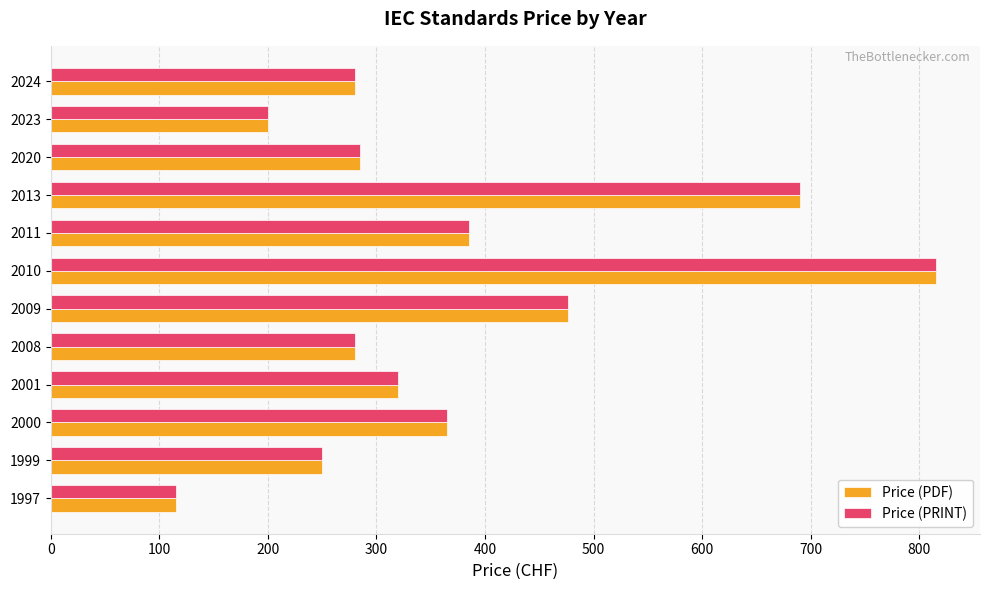

At which label is Price (PDF) closest to 465?

2009